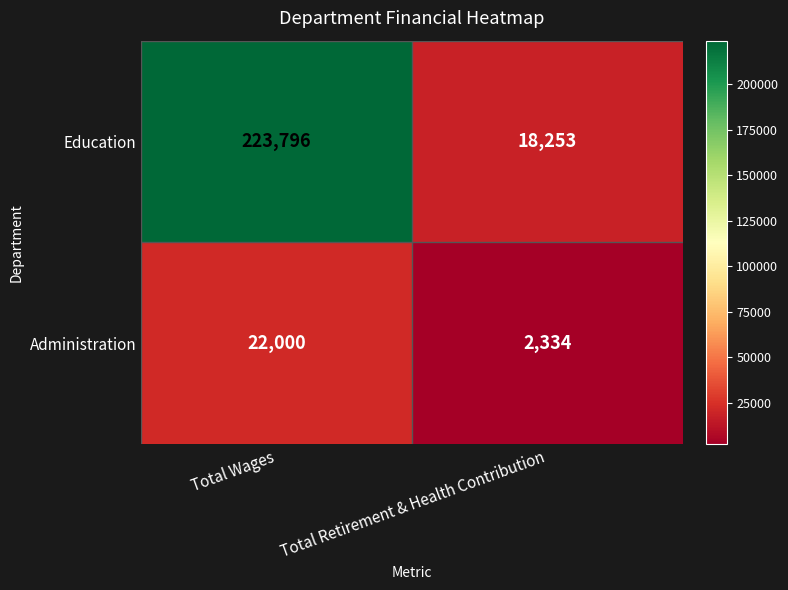

At which label is Education closest to 121024?

Total Retirement & Health Contribution